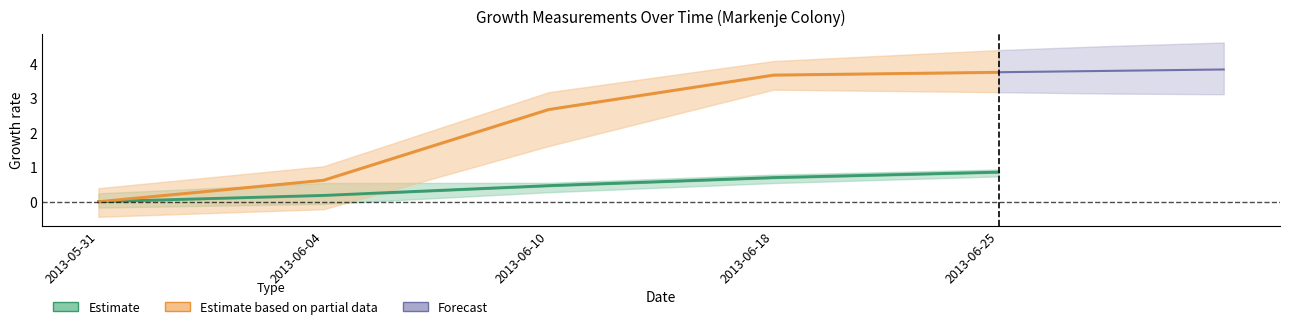

Which series has the largest total across all categories?

Estimate based on partial data